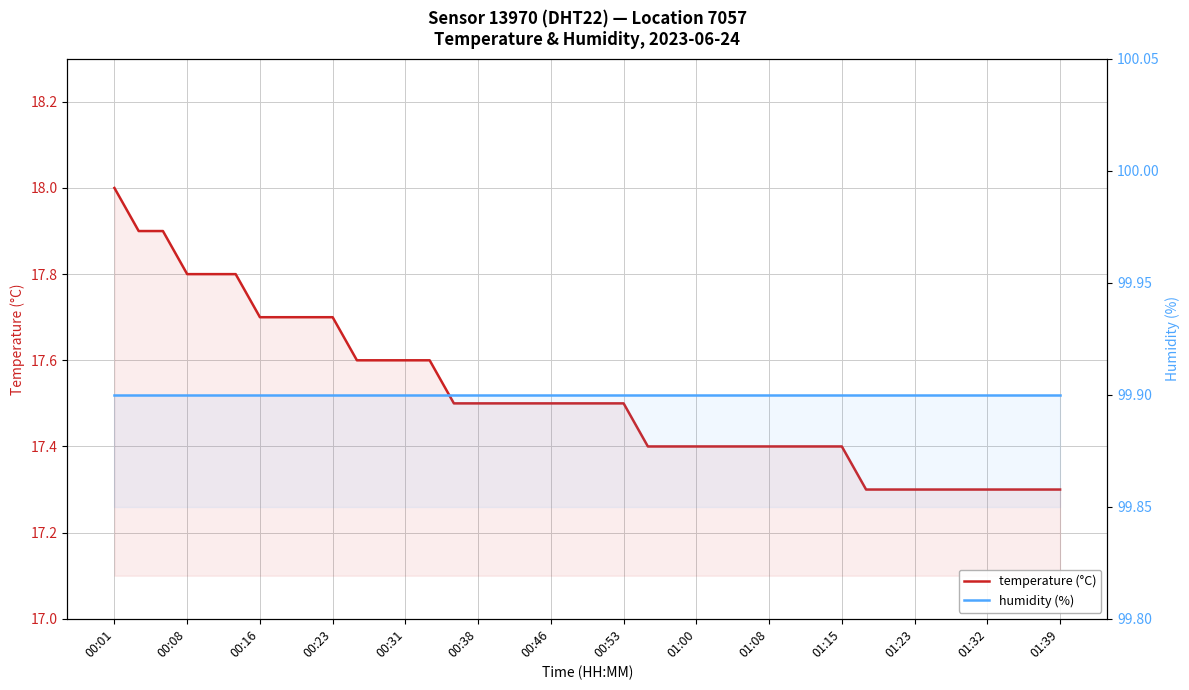

At how many categories does at least one series exceed 76?

40